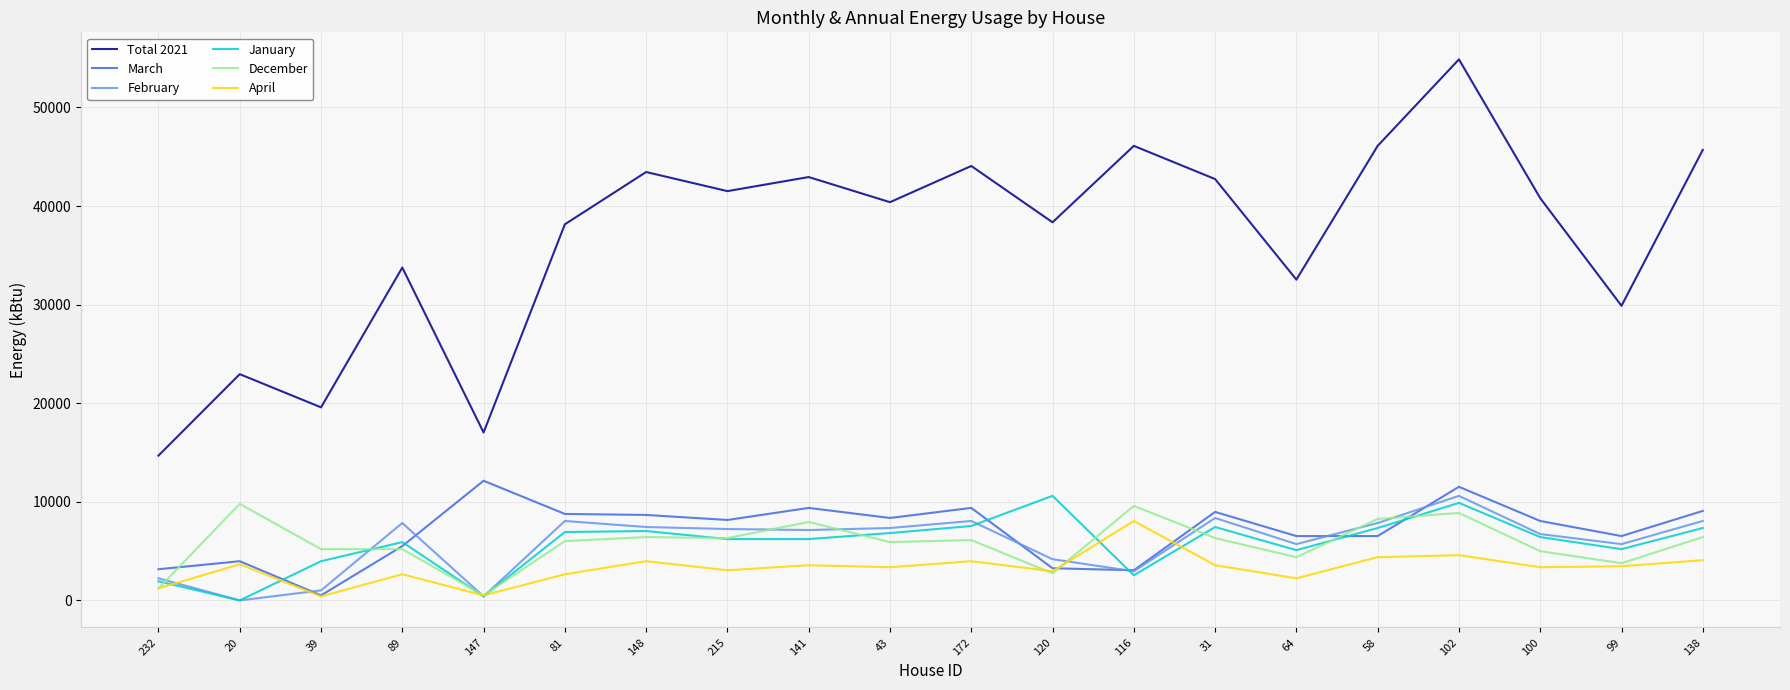

Does the chart display data point markers on the line(s)?

No